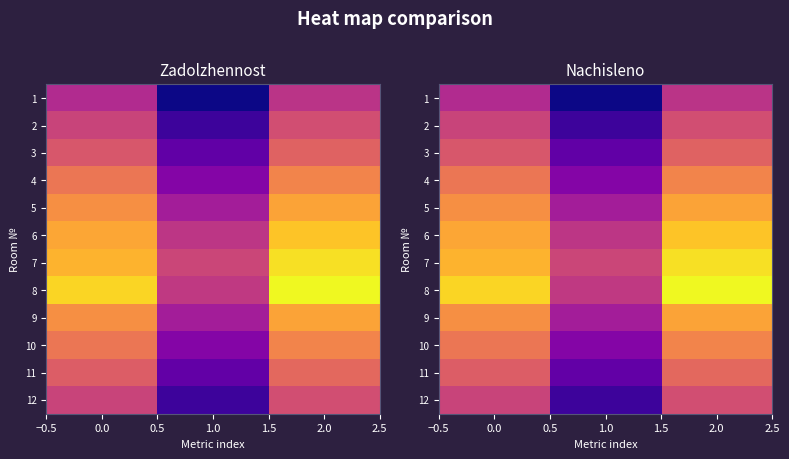

Rank the series at 0.0 from lowest to highest value.

1, 2, 12, 3, 11, 4, 10, 5, 9, 6, 7, 8